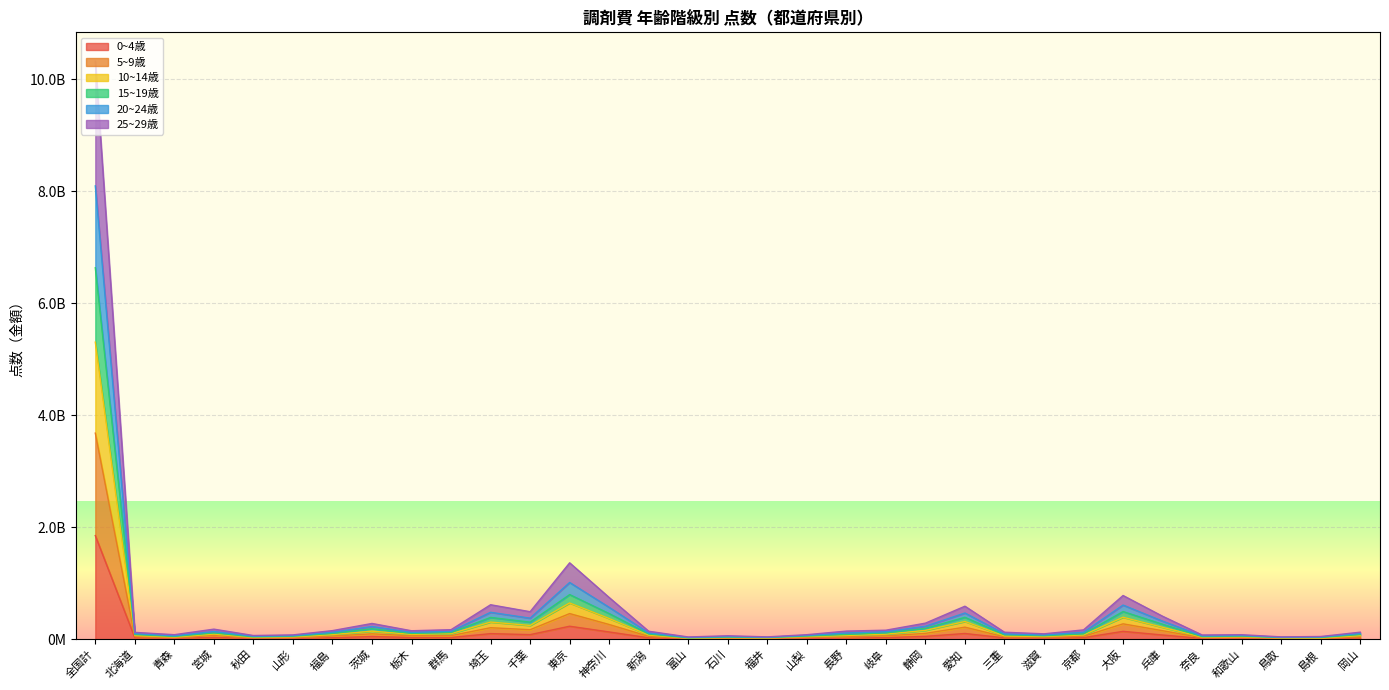

Which series changed the most between 三重 and 京都?

20~24歳